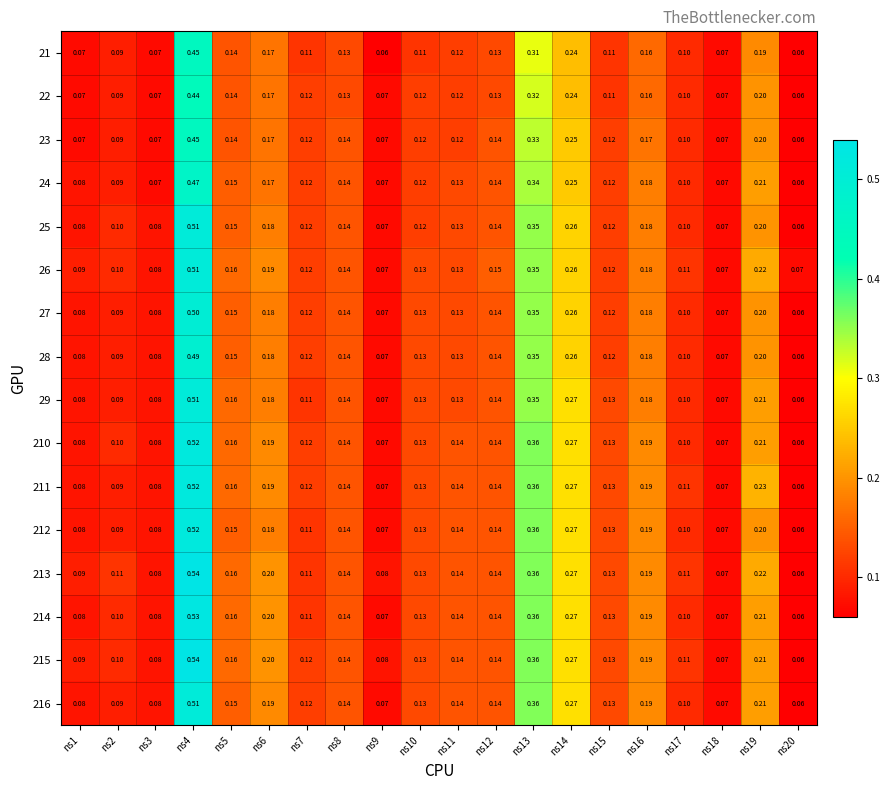

Is the value of 211 at ns18 greater than the value of 210 at ns19?

No